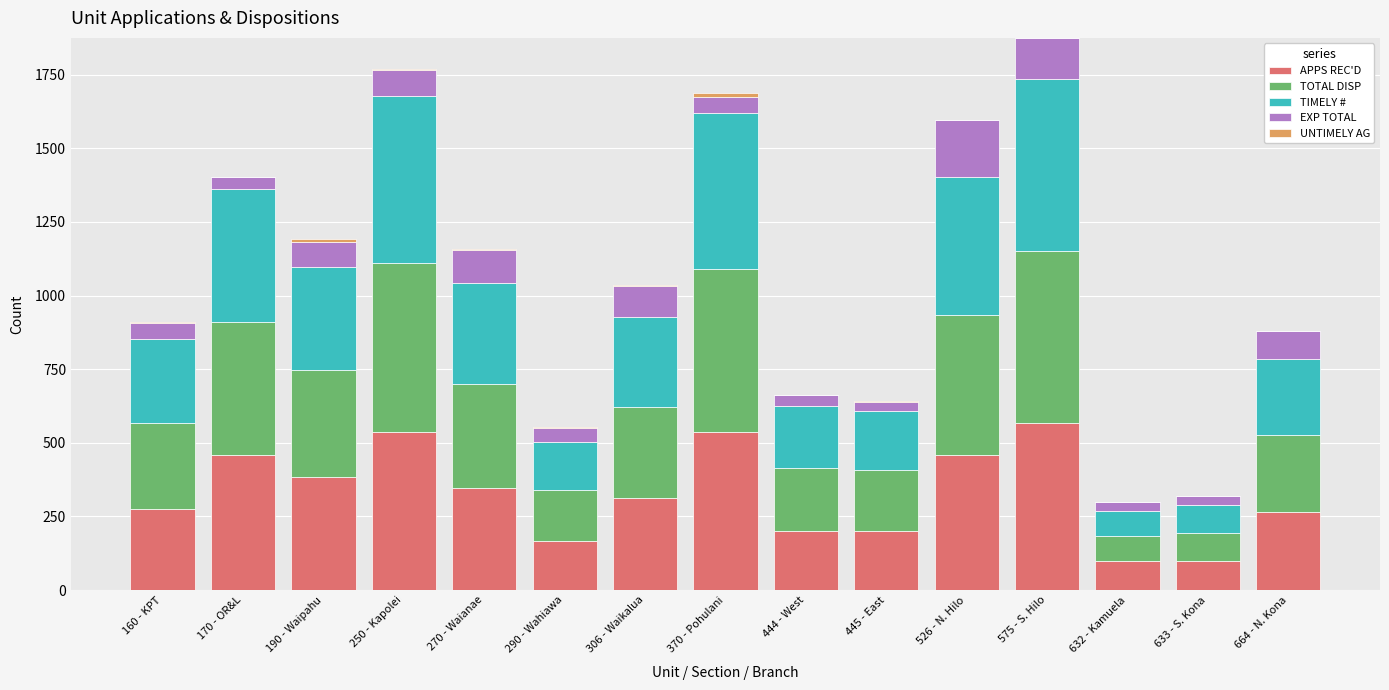

True or false: APPS REC'D has a value of 29 at 633 - S. Kona.

False